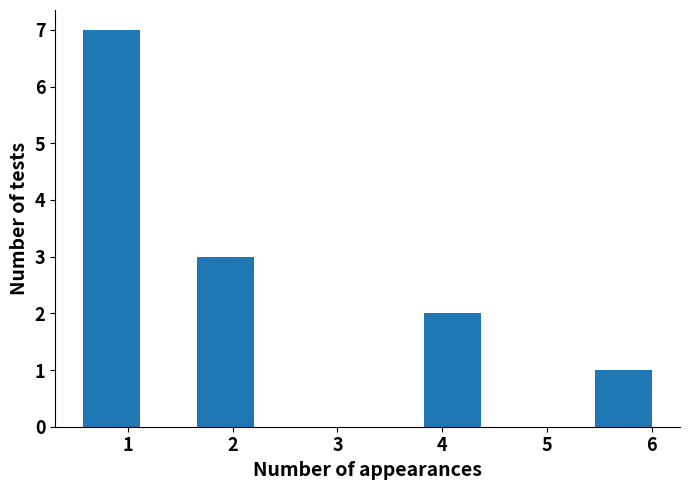

How tall is the bar that spans 1.7 to 2.2 on the x-axis? Neither the bar edges nor the heights are printed on the chart, so give them approximately, as read against the axes.

3